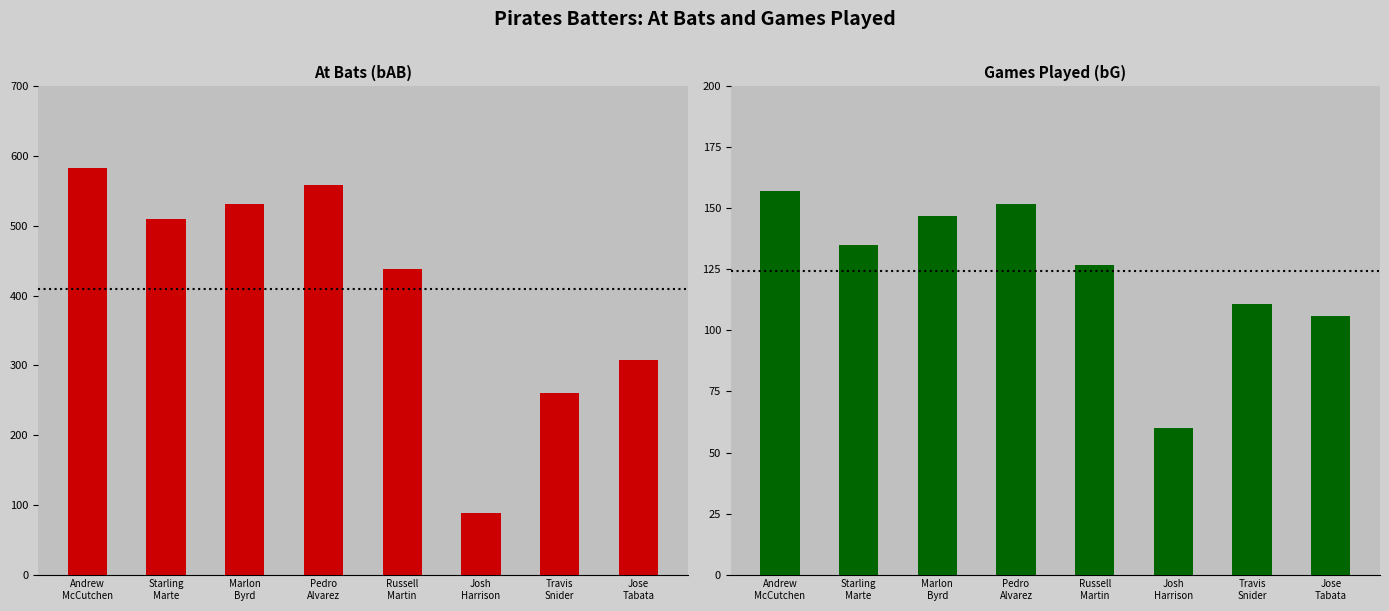

What is the approximate value of bG at Jose
Tabata?

106